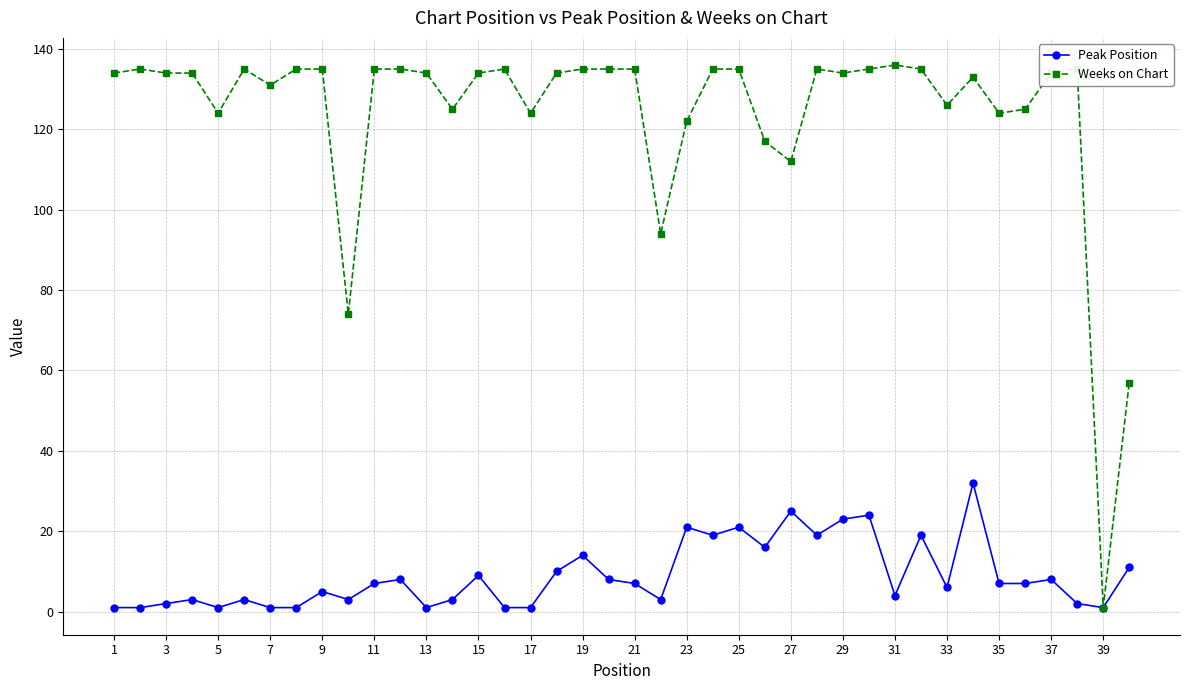

True or false: Weeks on Chart has more than 2 points higher than both neighbors.

True